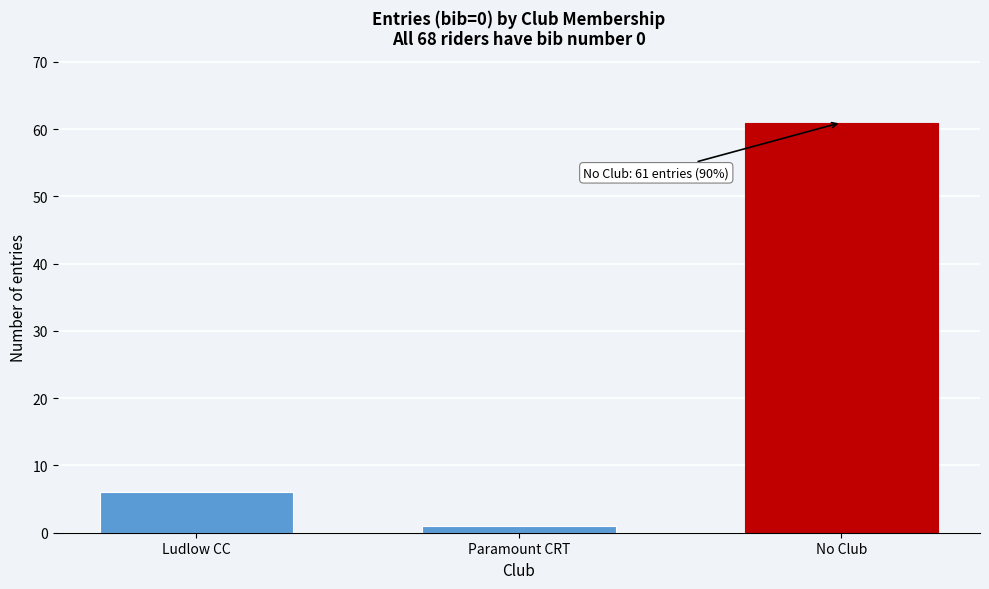

Reading left to right, list all the values displayed in this chart.

6	1	61